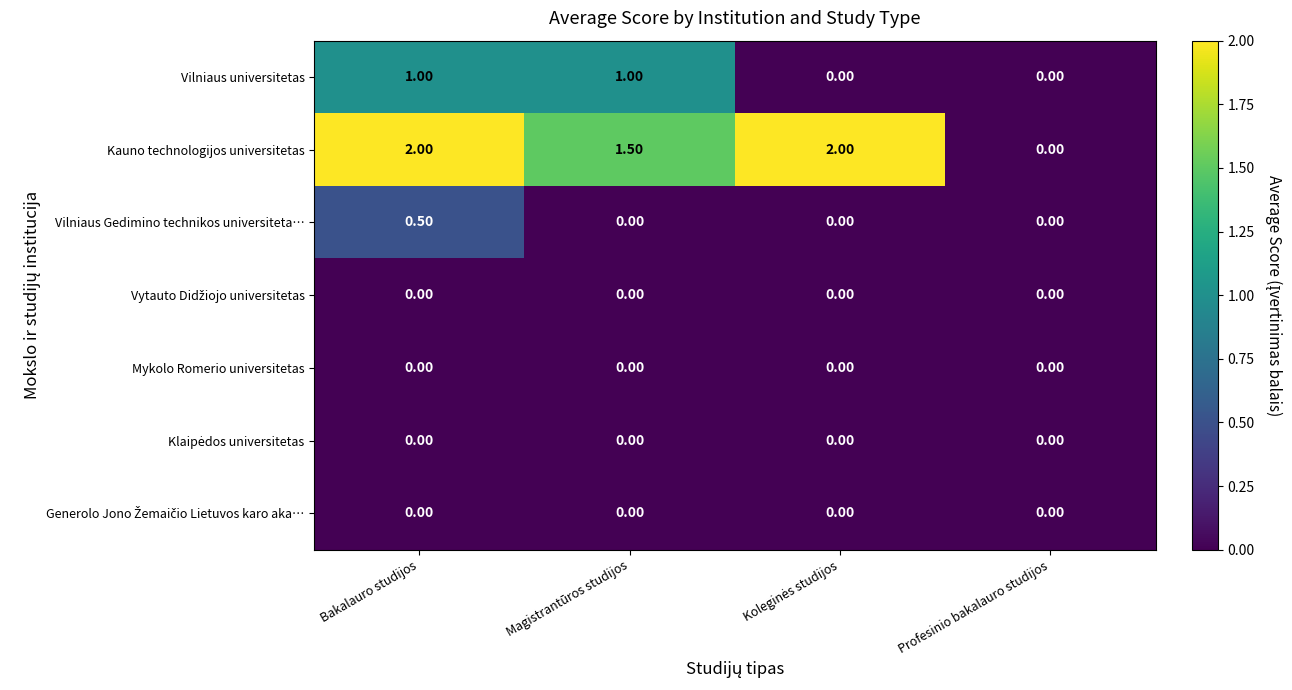

Which series has the largest range (max minus min)?

Kauno technologijos universitetas